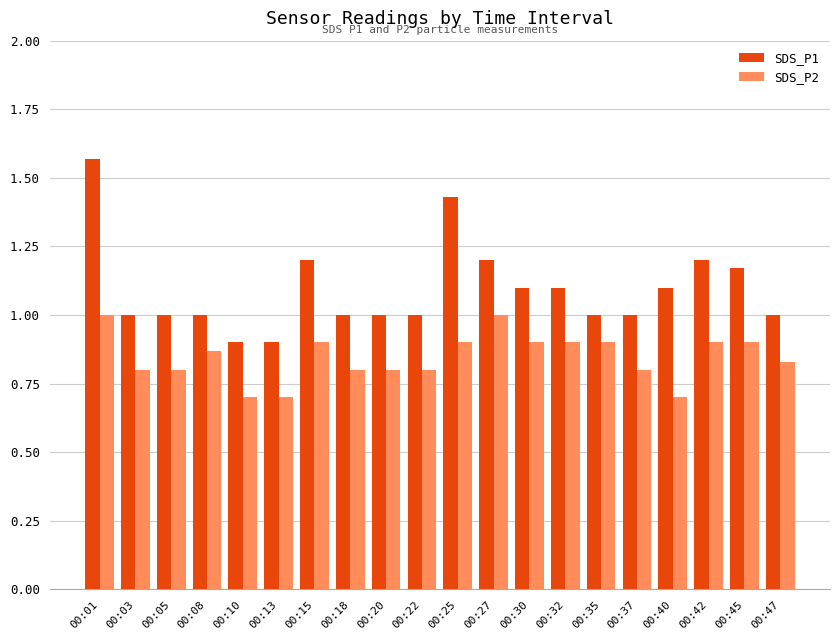

The value of SDS_P1 at 00:47 is 1.0. True or false?

True